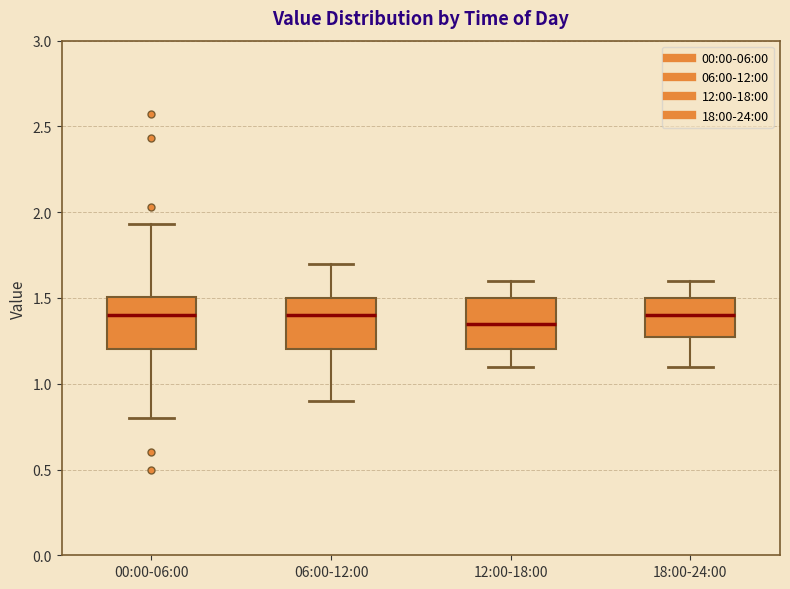

Reading left to right, transcribe this box plot: for each box, give where its median line is, the range the box spans, and where its two whiskers end, as read against the y-axis. The values are not printed on the chart, so give them approximately, as read against the axis.

00:00-06:00: median 1.40, box 1.20 to 1.50, whiskers 0.80 to 1.95
06:00-12:00: median 1.40, box 1.20 to 1.50, whiskers 0.90 to 1.70
12:00-18:00: median 1.35, box 1.20 to 1.50, whiskers 1.10 to 1.60
18:00-24:00: median 1.40, box 1.30 to 1.50, whiskers 1.10 to 1.60